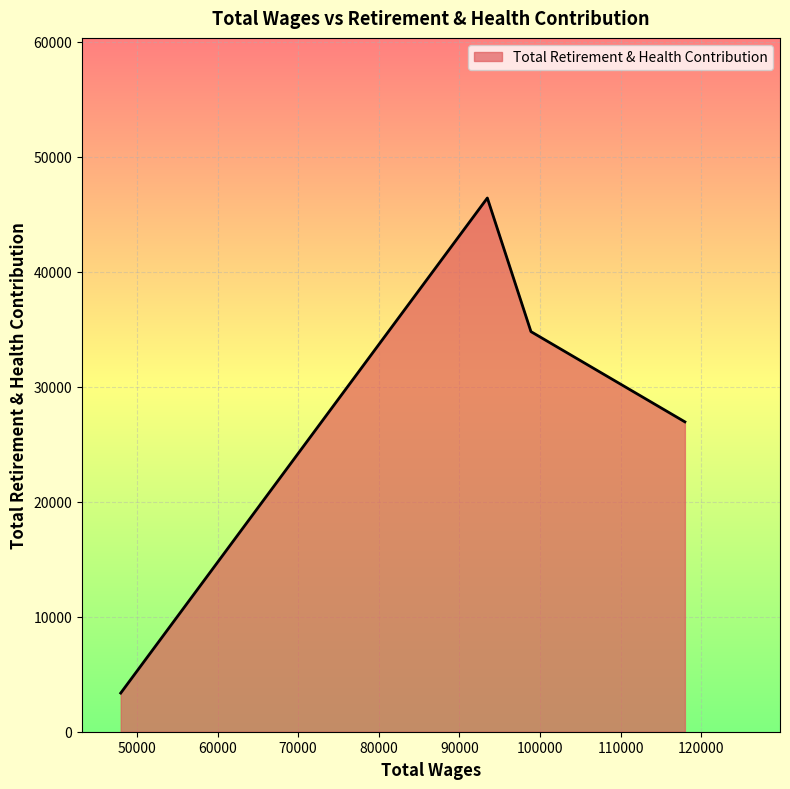

How many interior local peaks (higher than both neighbors) does the data have?

1